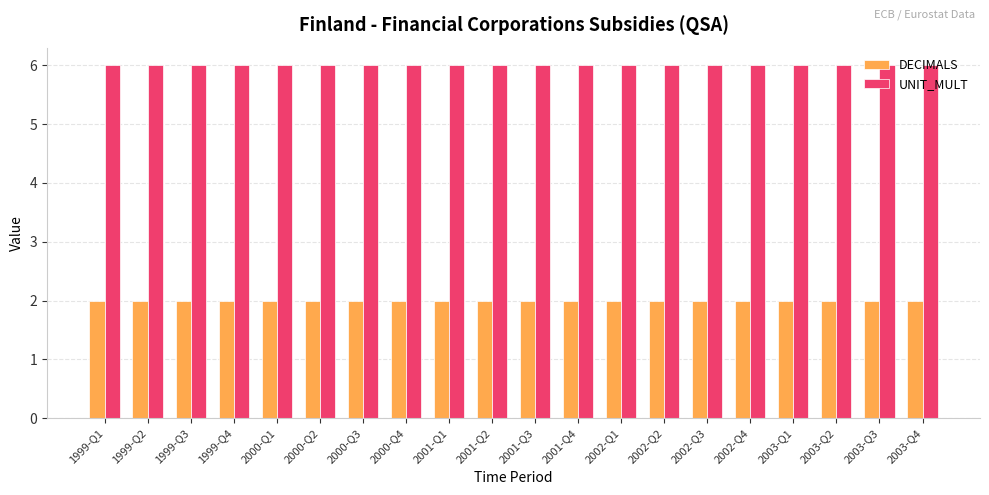

What is the average value of the UNIT_MULT series?

6